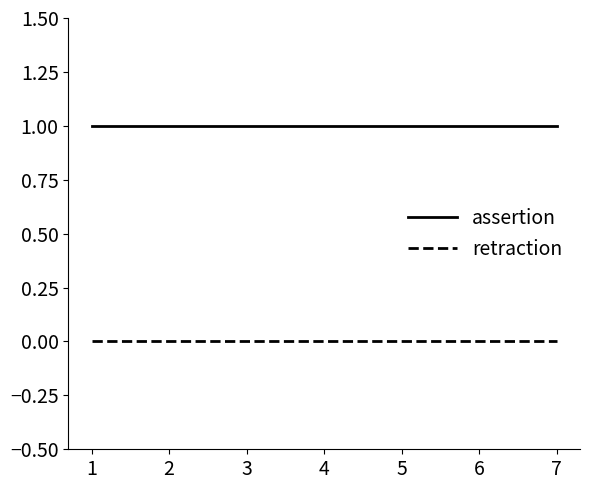

What is the average value of the assertion series?

1